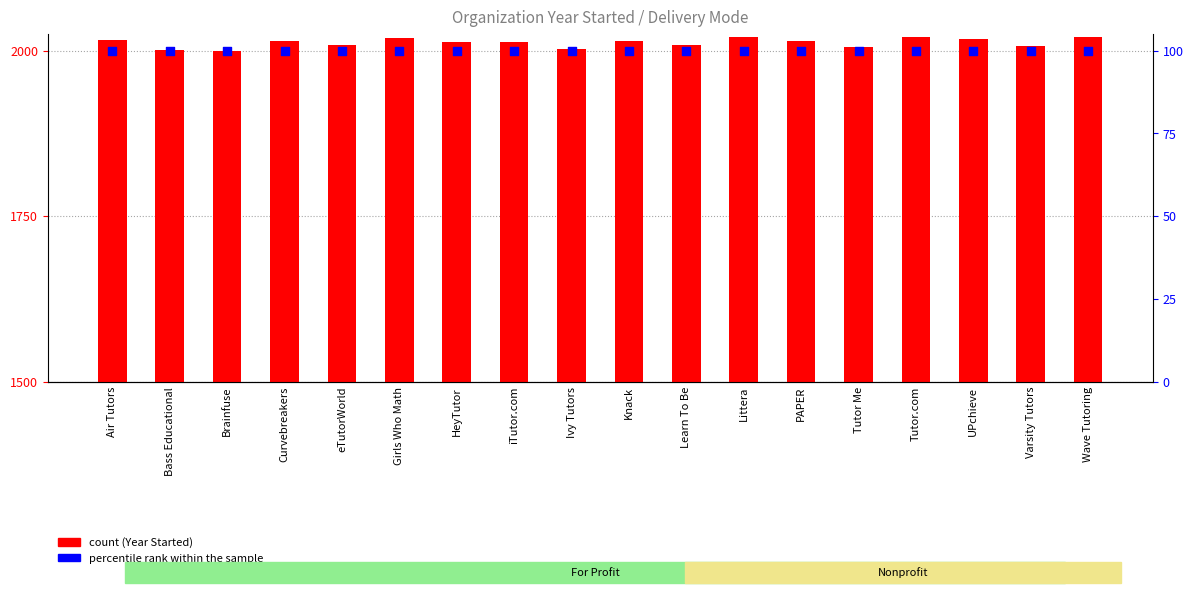

What are all the series names shown in the legend?

Year Started, percentile rank within the sample